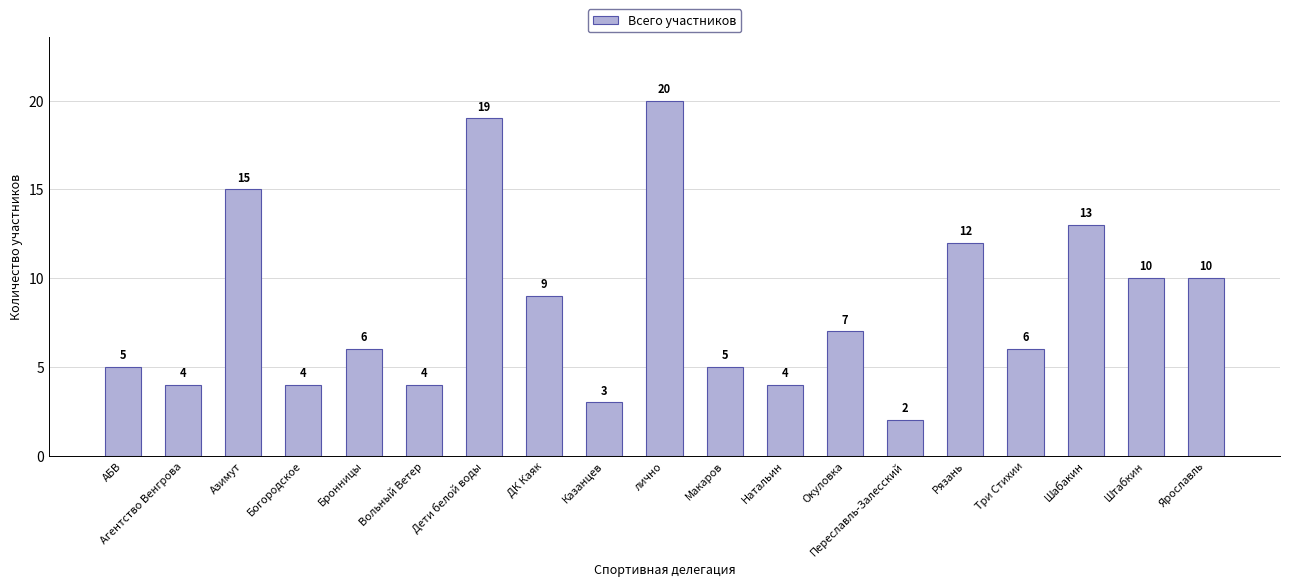

How many categories are shown in the chart?

19